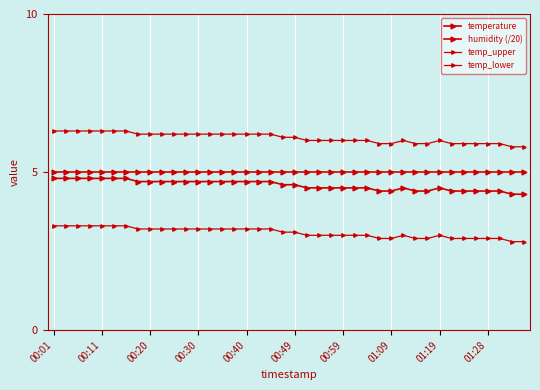

Which category has the highest value in the temperature series?

00:01